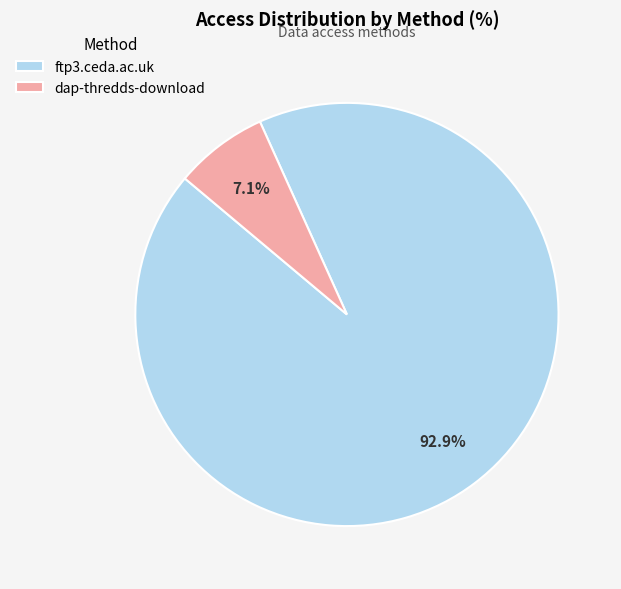

What percentage is the ftp3.ceda.ac.uk slice, to the nearest percent?

93%